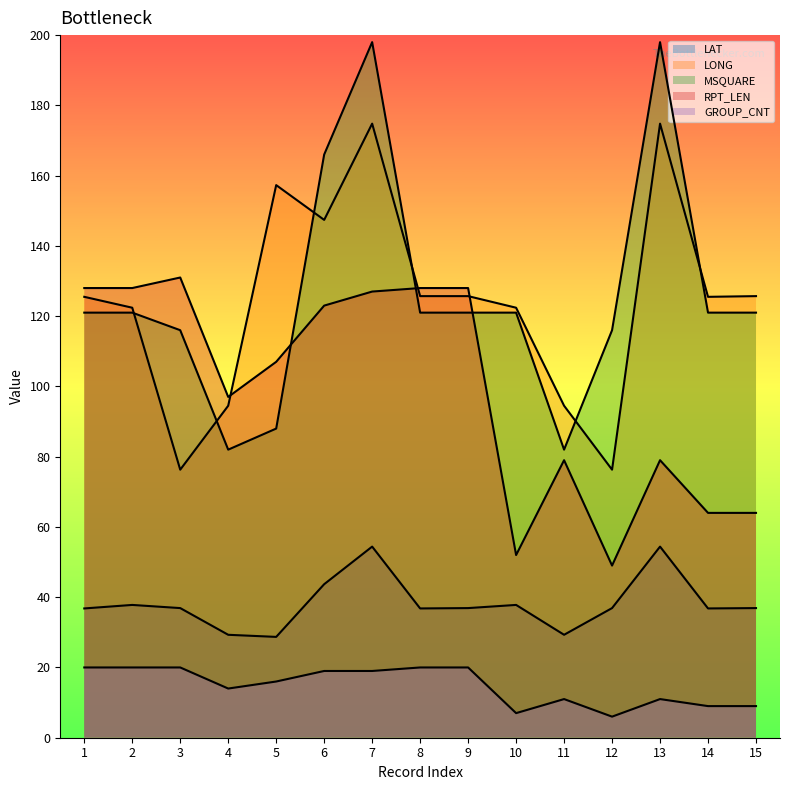

Where is the first local maximum for RPT_LEN?

3